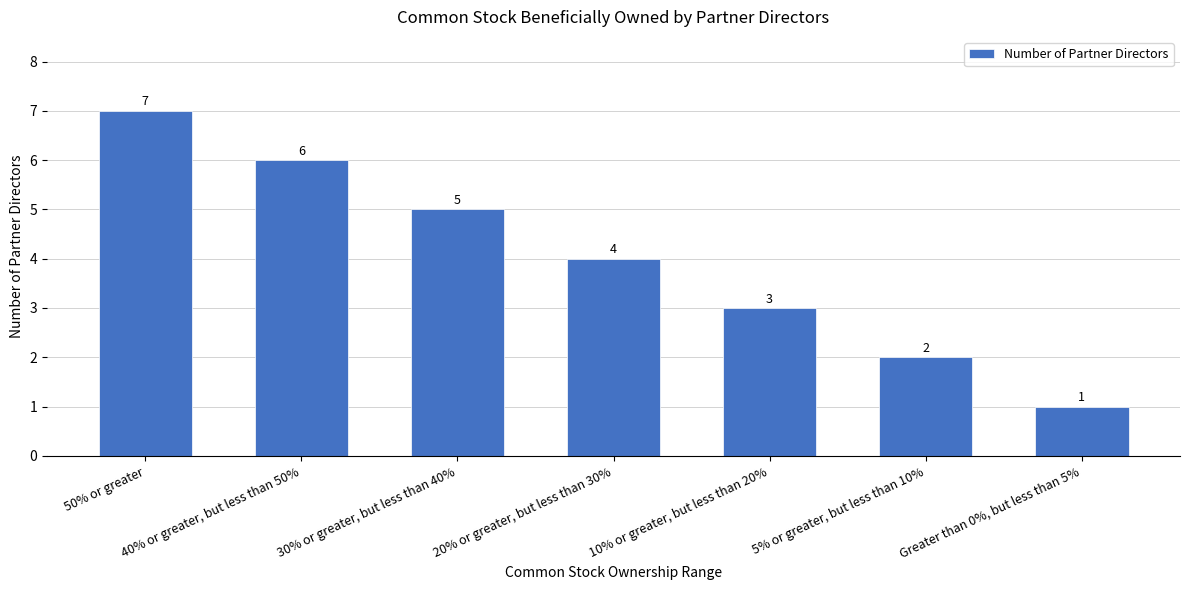

Which has a higher value, 30% or greater, but less than 40% or 40% or greater, but less than 50%?

40% or greater, but less than 50%